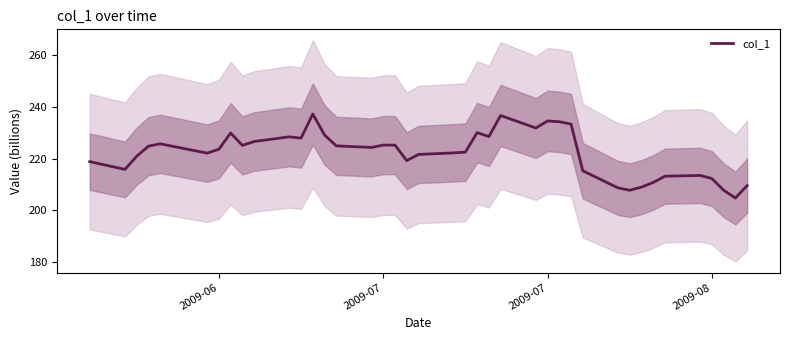

How many series are shown in this chart?

1